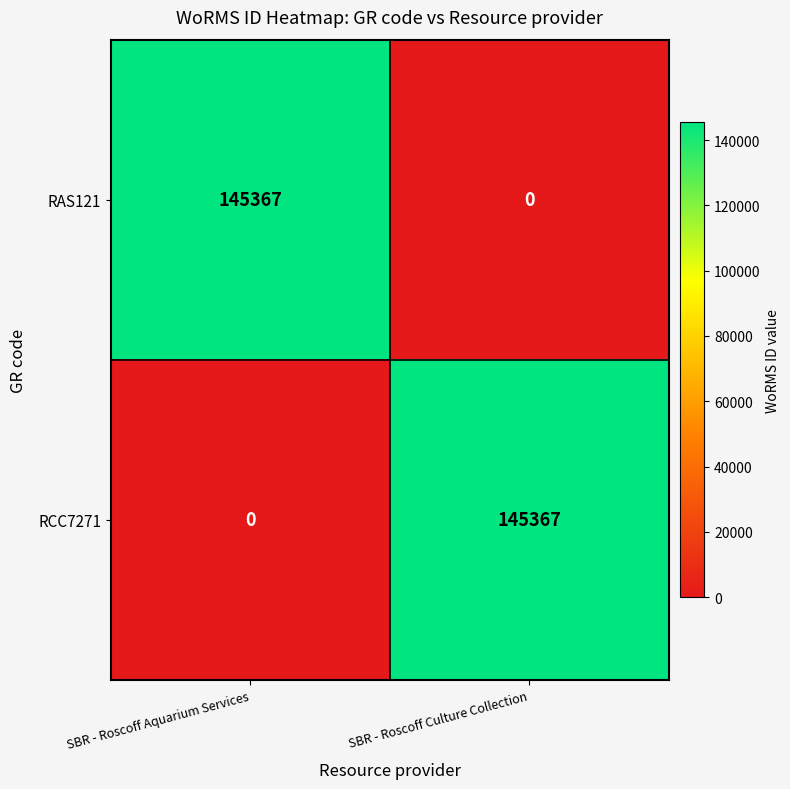

What is the total value across all series at SBR - Roscoff Culture Collection?

145367